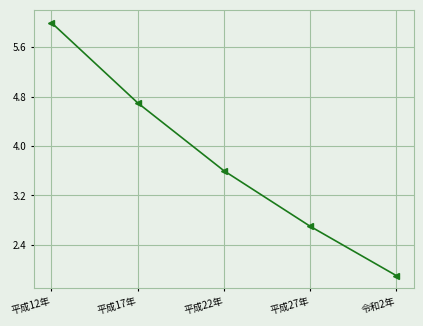

What is the value of the 3rd point from the left?

3.6